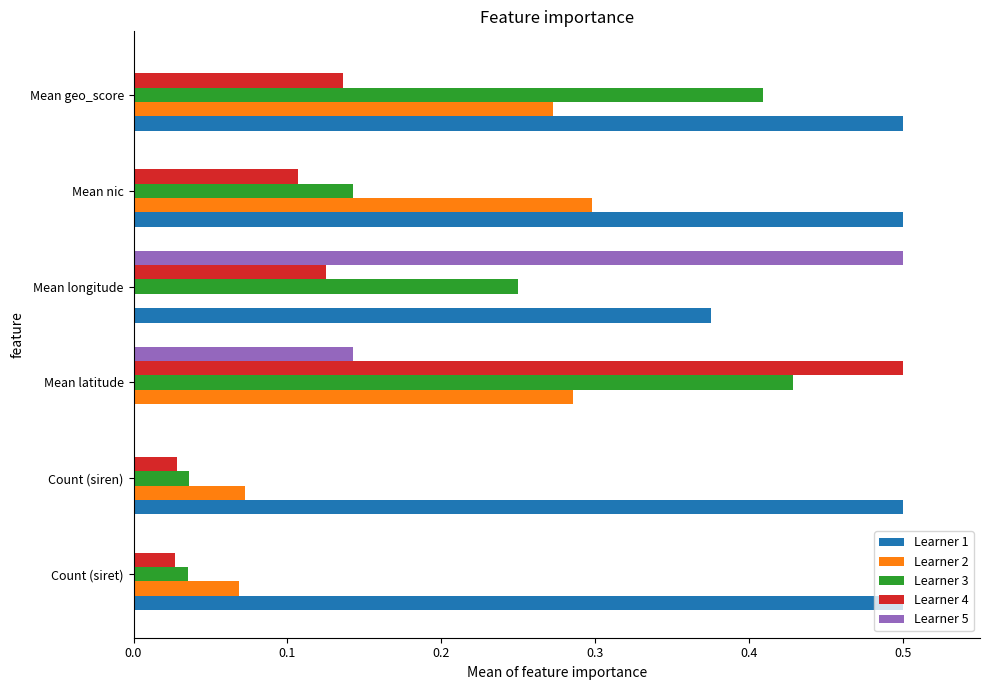

Is the value of Learner 1 at Count (siret) greater than the value of Learner 2 at Count (siren)?

Yes